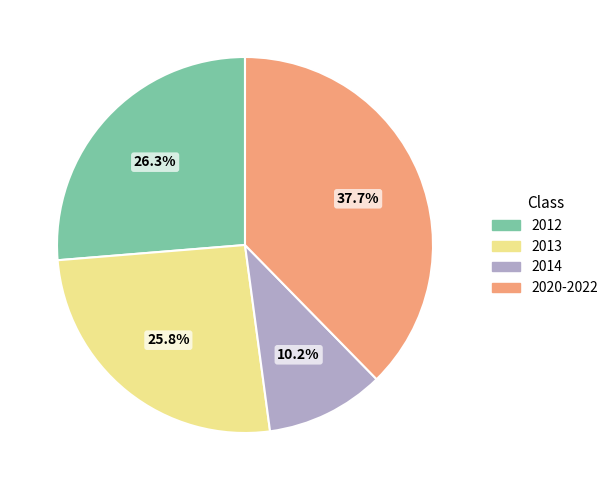

Between 2020-2022 and 2013, which is larger?

2020-2022